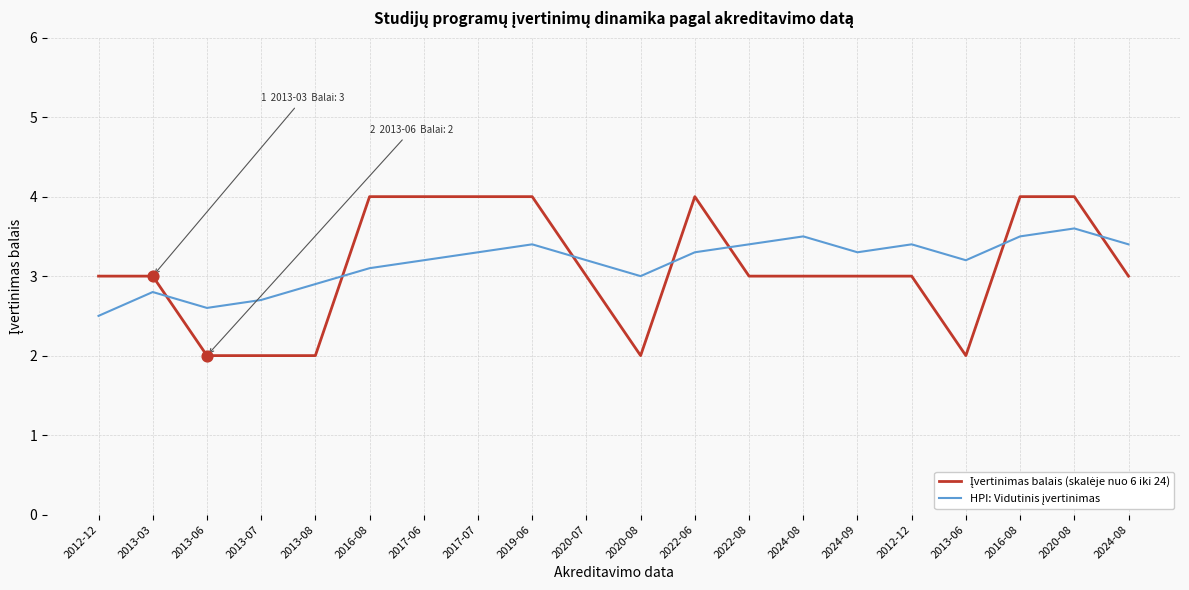

Is this an area chart (filled region under the line)?

No